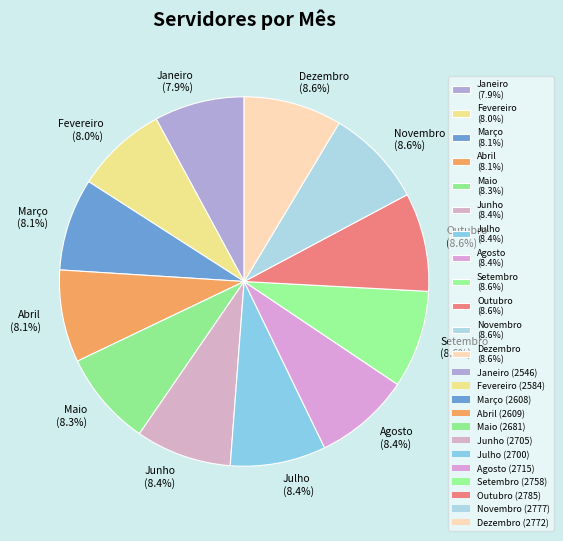

Does Janeiro account for over 50% of the chart?

No